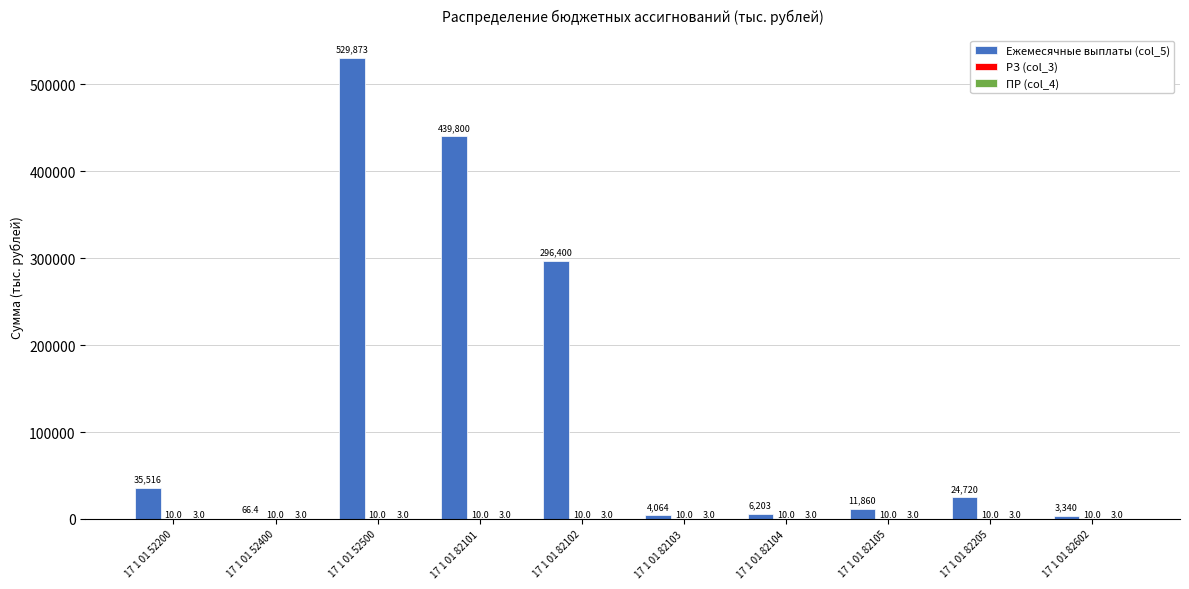

At which label is Ежемесячные выплаты (col_5) closest to 264969?

17 1 01 82102